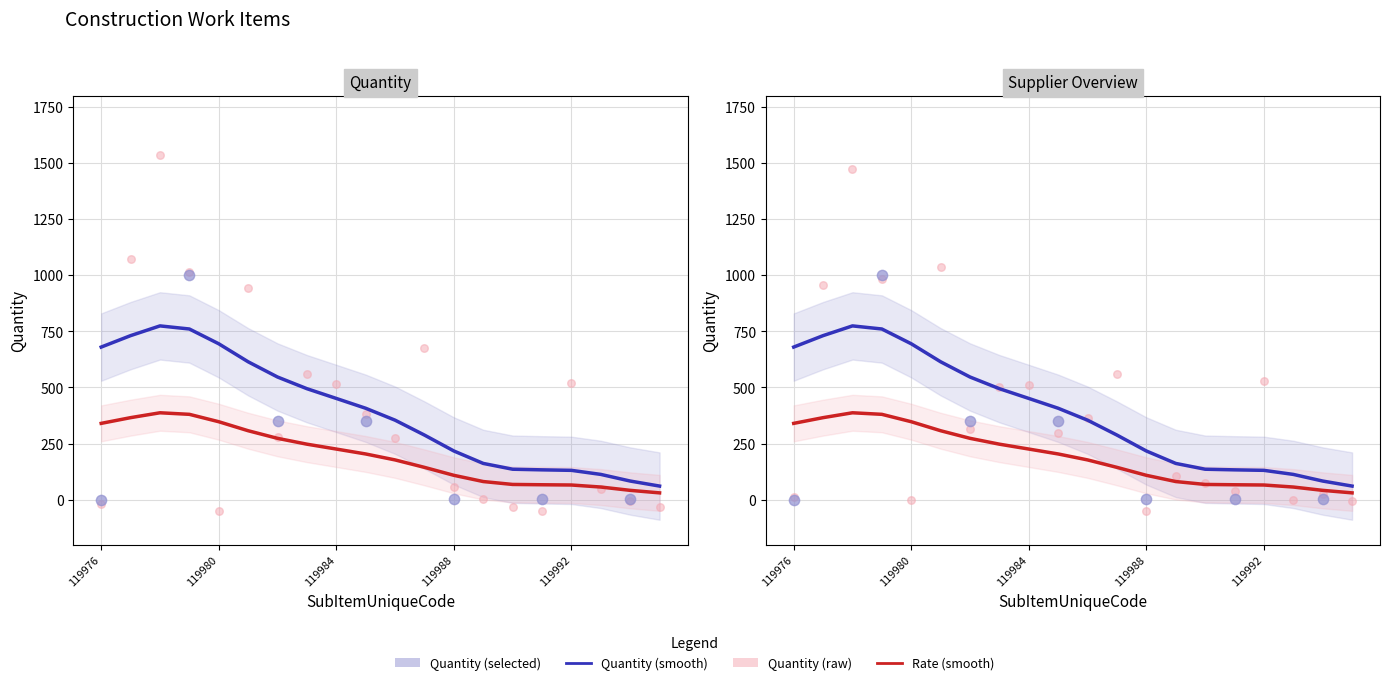

At which category is the sum across all series the highest?

119978